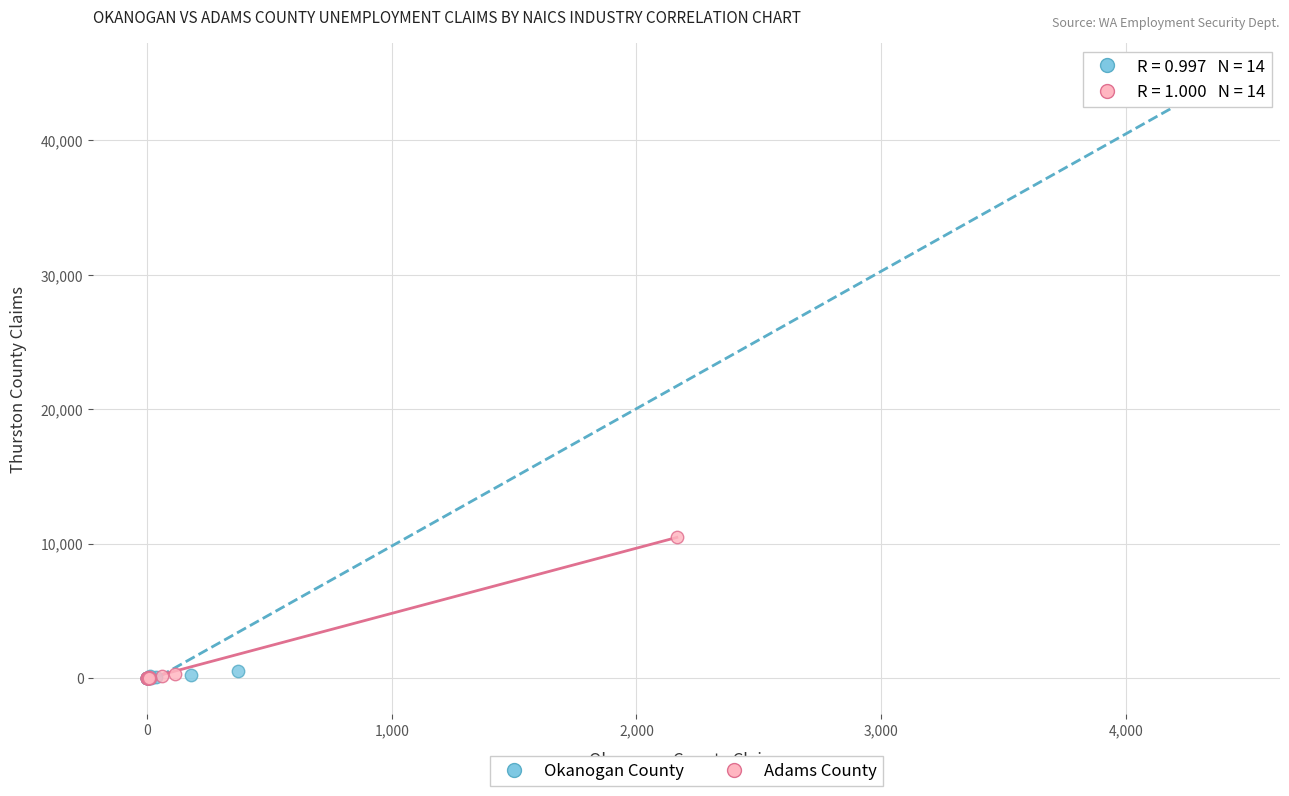

Which series has the largest Y range (max minus min)?

Okanogan County